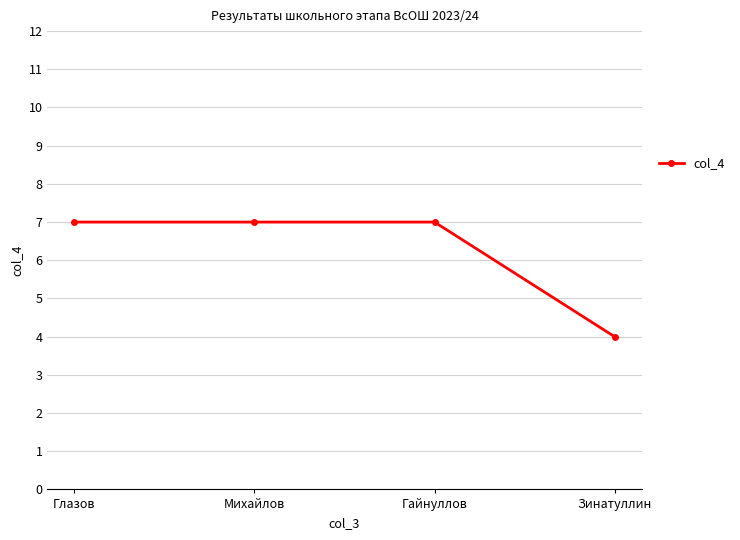

Is it true that the value at Зинатуллин is 4?

True